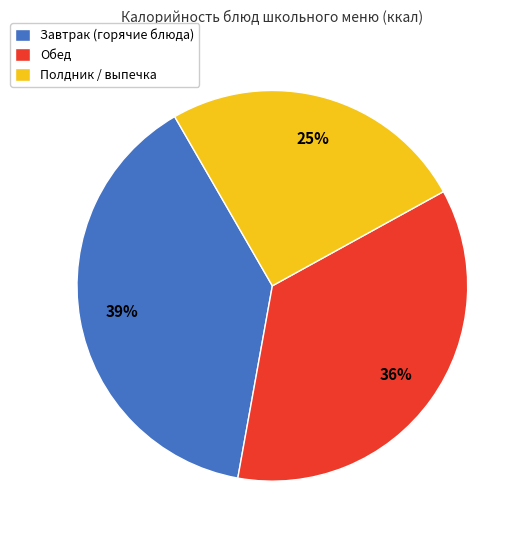

To the nearest percent, what percentage of the pie is Завтрак (горячие блюда)?

39%